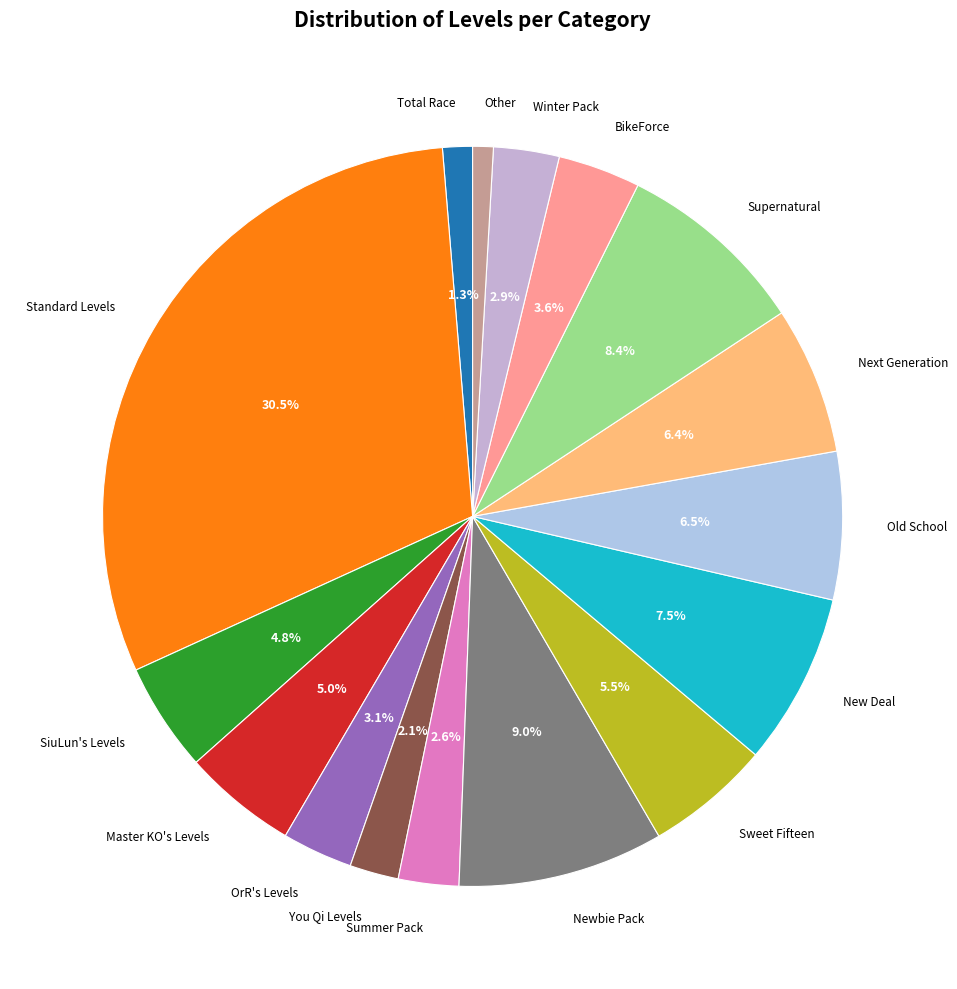

Is there a majority slice in this chart?

No